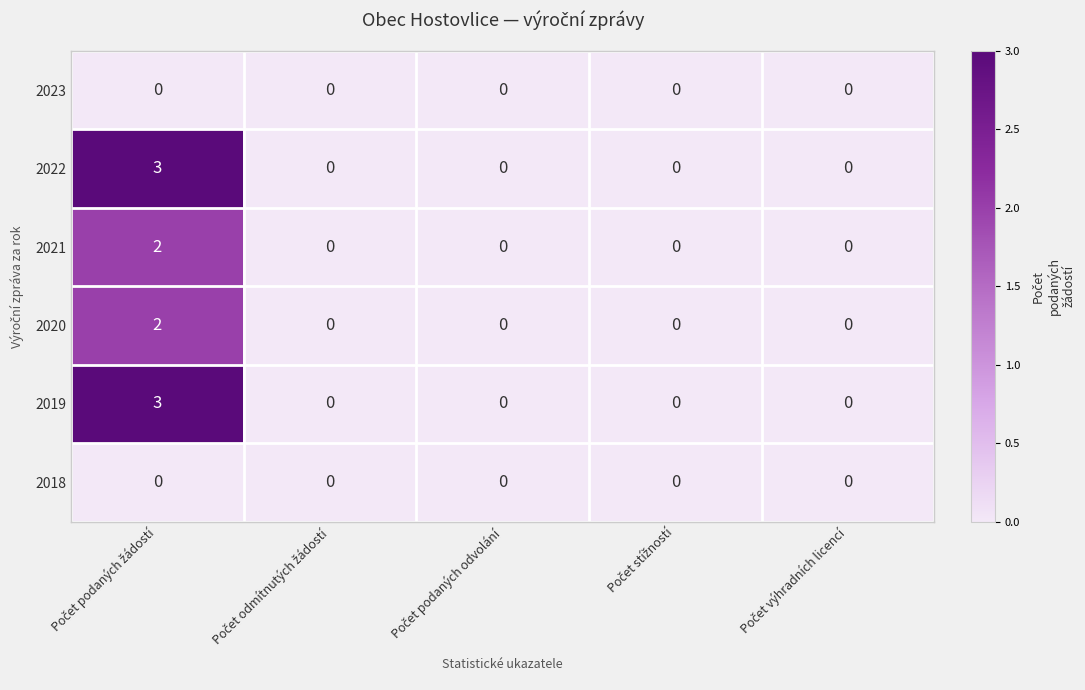

Reading left to right, extract all data points from this chart.

2023: 0	0	0	0	0
2022: 3	0	0	0	0
2021: 2	0	0	0	0
2020: 2	0	0	0	0
2019: 3	0	0	0	0
2018: 0	0	0	0	0